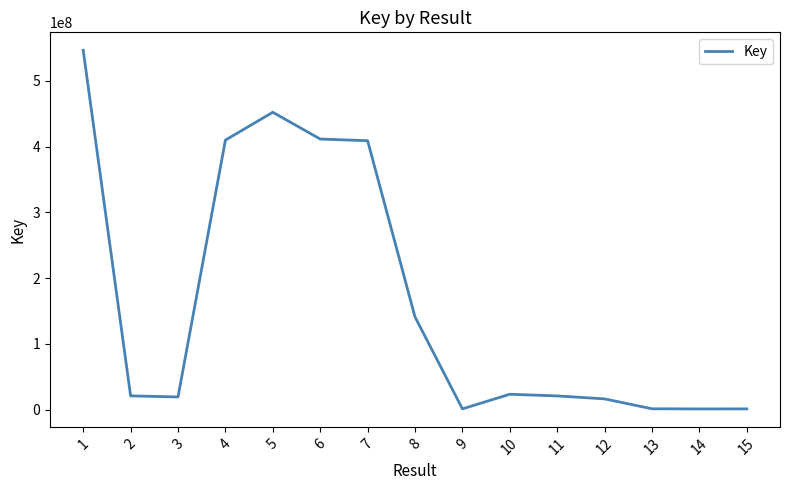

What is the difference between the maximum and minimum values?

545429631